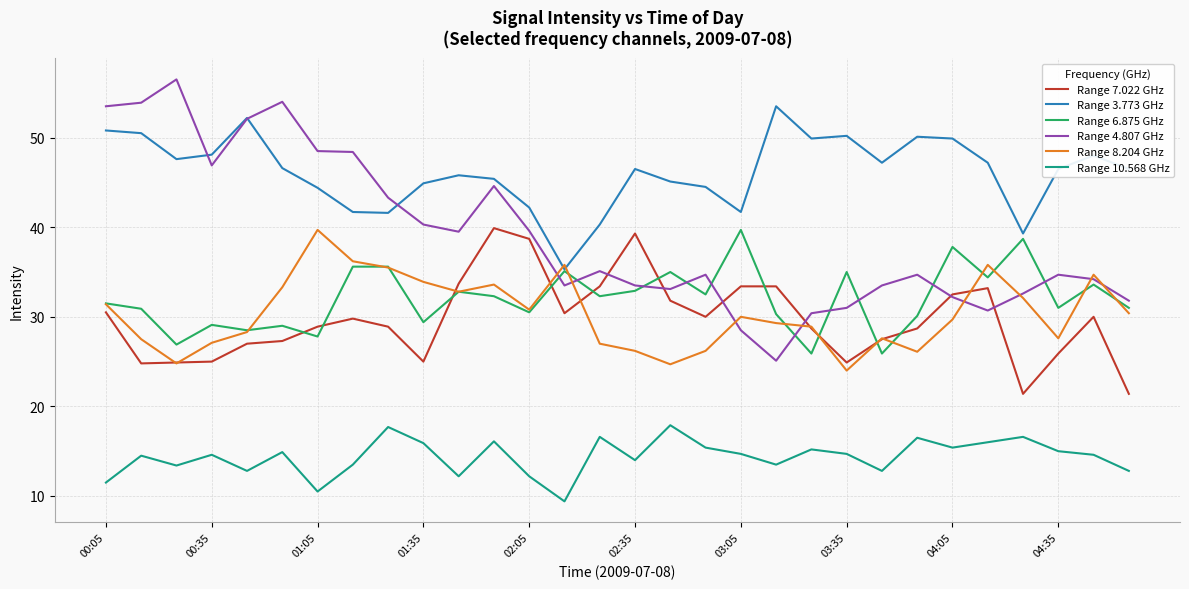

True or false: Range 4.807 GHz and Range 6.875 GHz intersect in this chart.

True